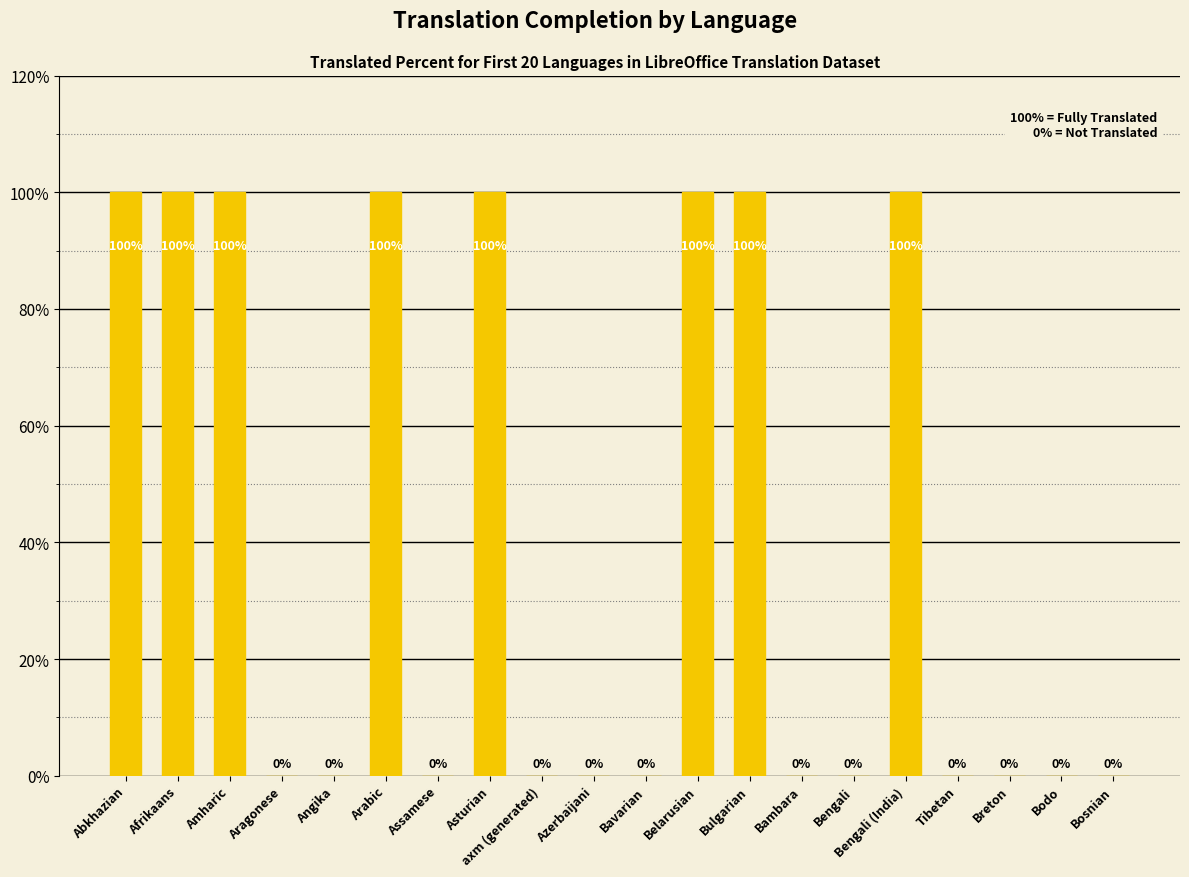

How many values are above zero?

8